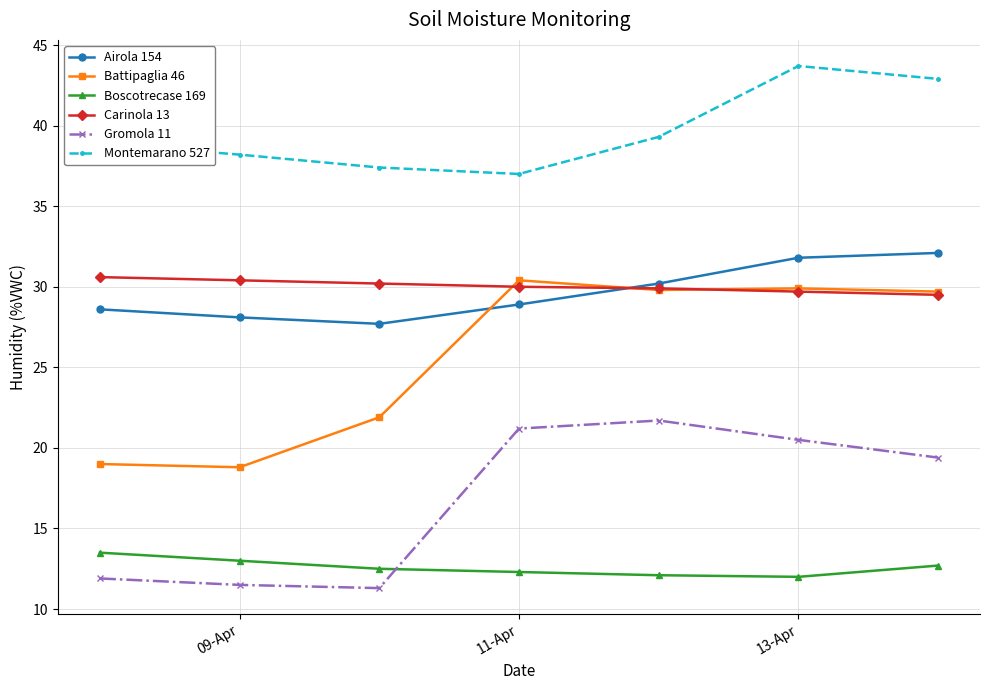

True or false: Montemarano 527 and Carinola 13 intersect in this chart.

False